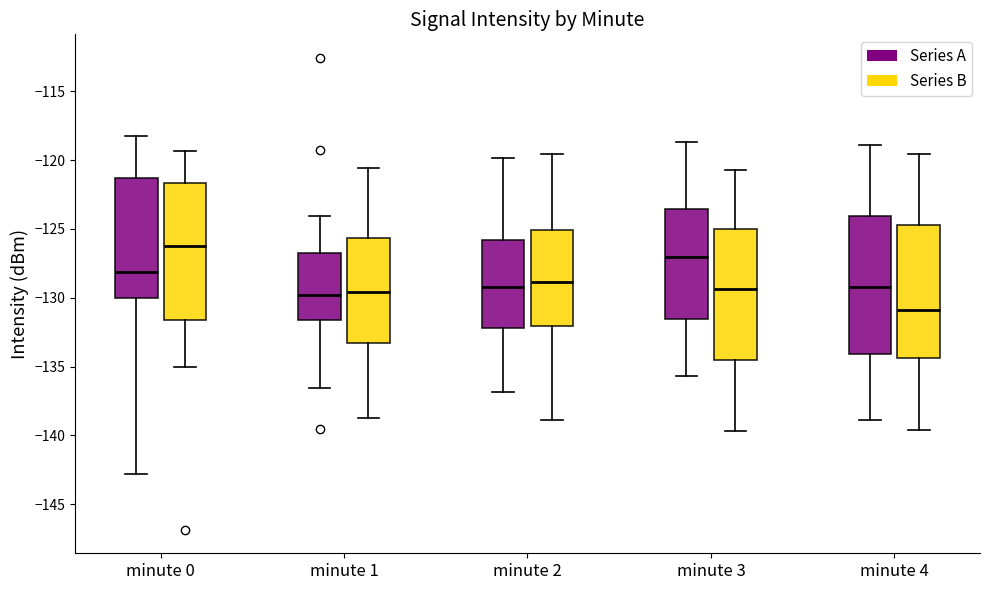

Reading left to right, transcribe this box plot: for each box, give where its median line is, the range the box spans, and where its two whiskers end, as read against the y-axis. The values are not printed on the chart, so give them approximately, as read against the axis.

minute 0 (Series A): median -128.0, box -130.0 to -121.5, whiskers -143.0 to -118.5
minute 0 (Series B): median -126.0, box -131.5 to -121.5, whiskers -135.0 to -119.5
minute 1 (Series A): median -130.0, box -131.5 to -126.5, whiskers -136.5 to -124.0
minute 1 (Series B): median -129.5, box -133.5 to -125.5, whiskers -139.0 to -120.5
minute 2 (Series A): median -129.0, box -132.0 to -126.0, whiskers -137.0 to -120.0
minute 2 (Series B): median -129.0, box -132.0 to -125.0, whiskers -139.0 to -119.5
minute 3 (Series A): median -127.0, box -131.5 to -123.5, whiskers -135.5 to -118.5
minute 3 (Series B): median -129.5, box -134.5 to -125.0, whiskers -139.5 to -120.5
minute 4 (Series A): median -129.0, box -134.0 to -124.0, whiskers -139.0 to -119.0
minute 4 (Series B): median -131.0, box -134.5 to -124.5, whiskers -139.5 to -119.5